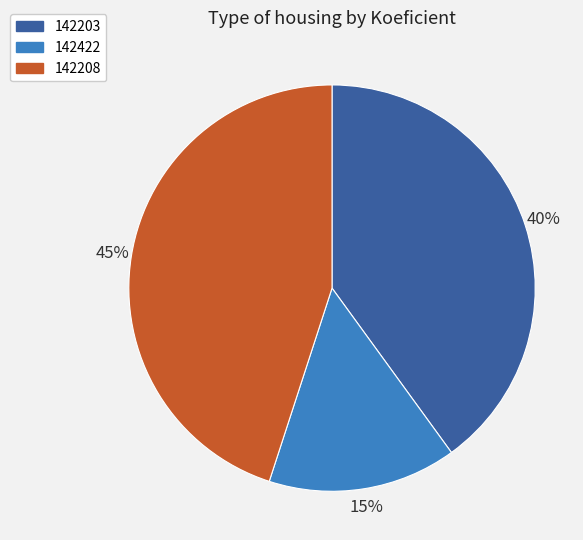

The 142203 slice represents 29% of the pie. True or false?

False